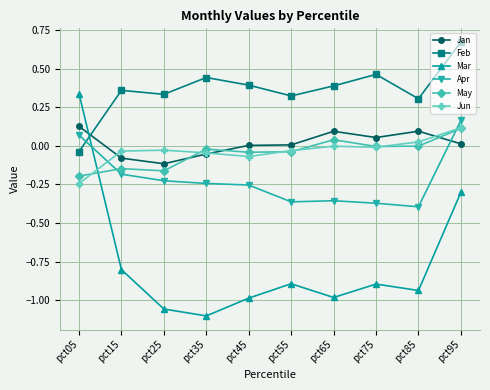

Which series has the largest total across all categories?

Feb